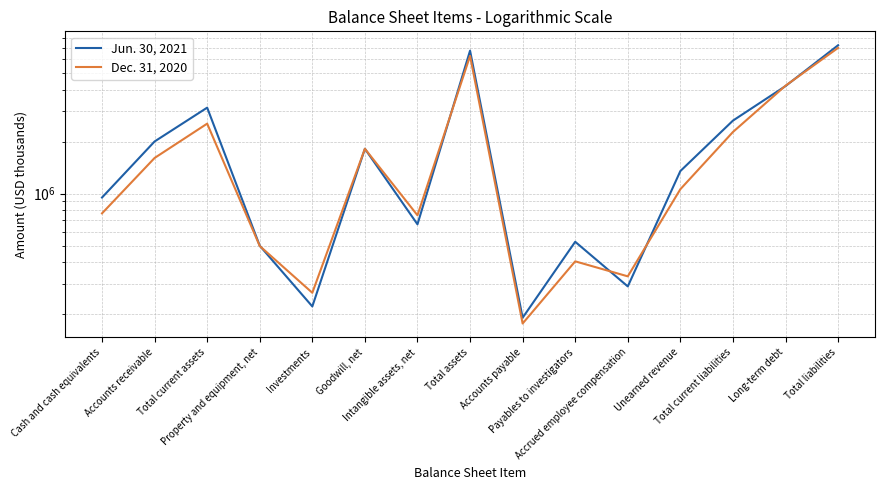

List the series in order of their peak value, lowest first.

Dec. 31, 2020, Jun. 30, 2021